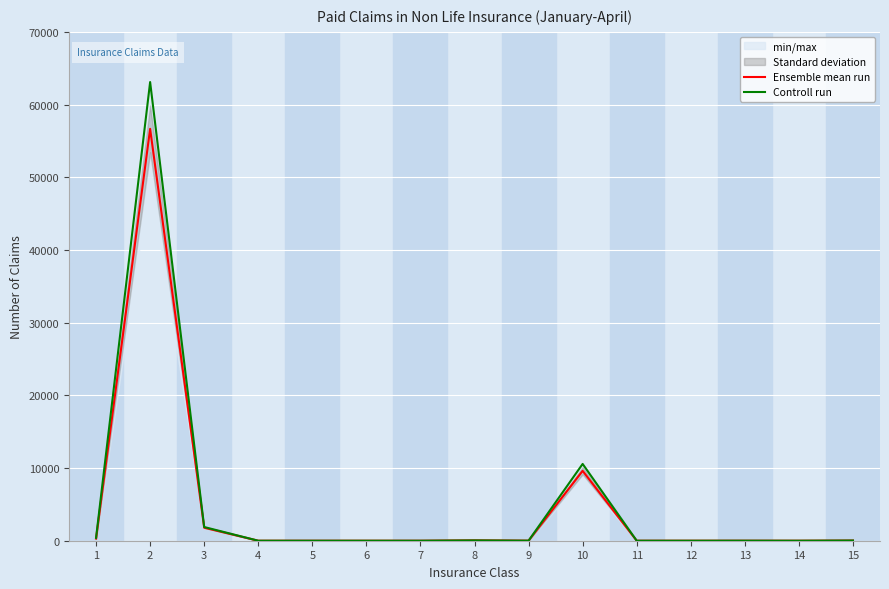

Which series has the largest total across all categories?

Controll run